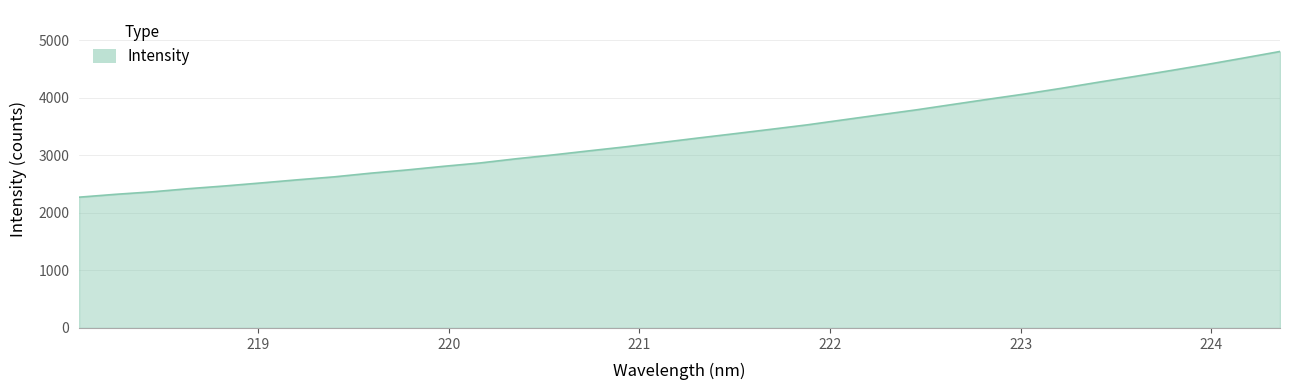

What is the maximum value shown in the chart?

4805.4